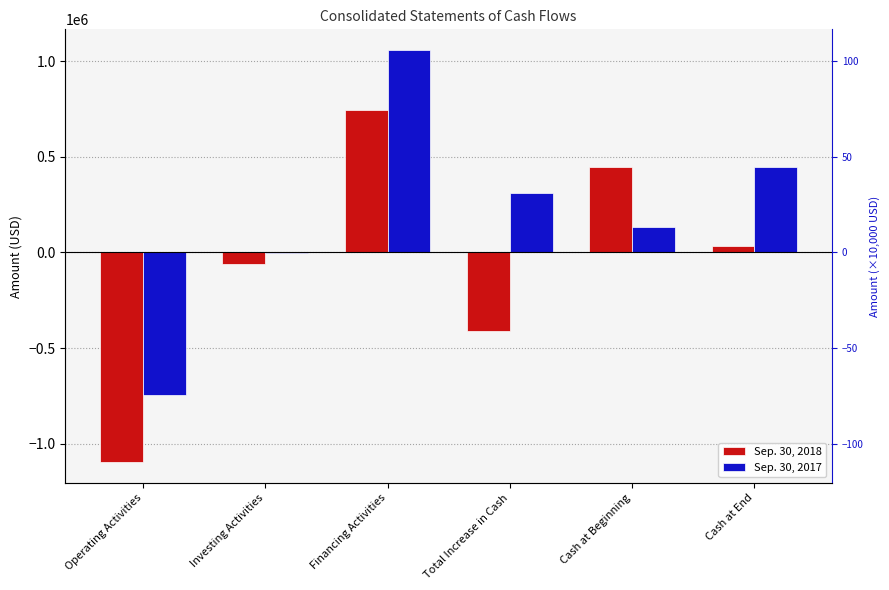

What is the label of the 5th bar from the right?

Investing Activities